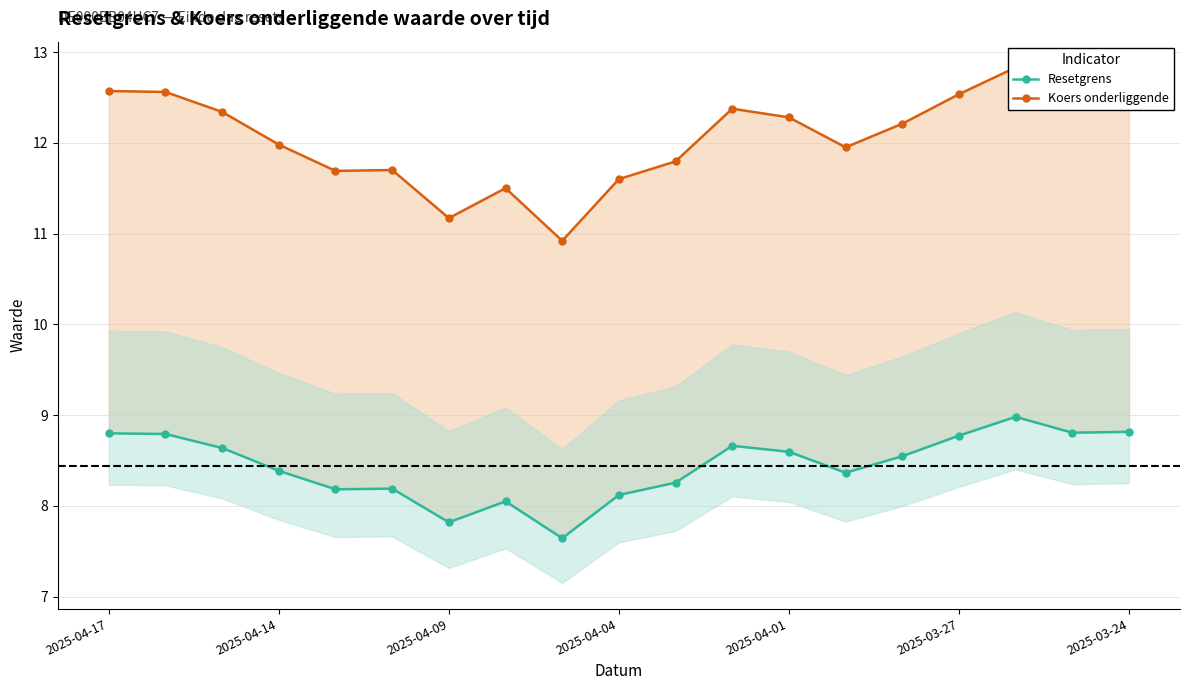

In Koers onderliggende, how many points are lower than both neighbors (excluding endpoints)?

5